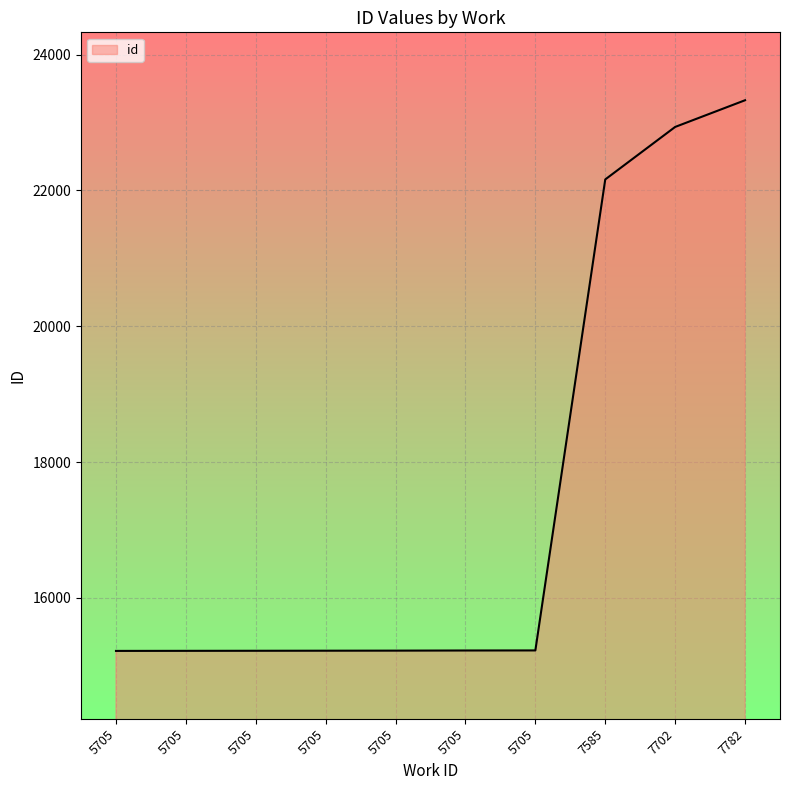

True or false: the data has more than 2 interior local peaks.

False